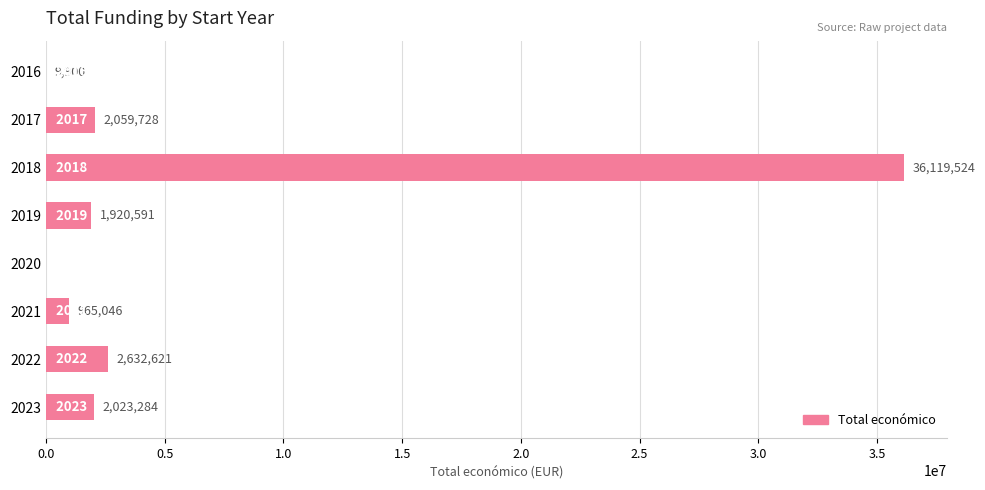

What is the sum of all values?

45730694